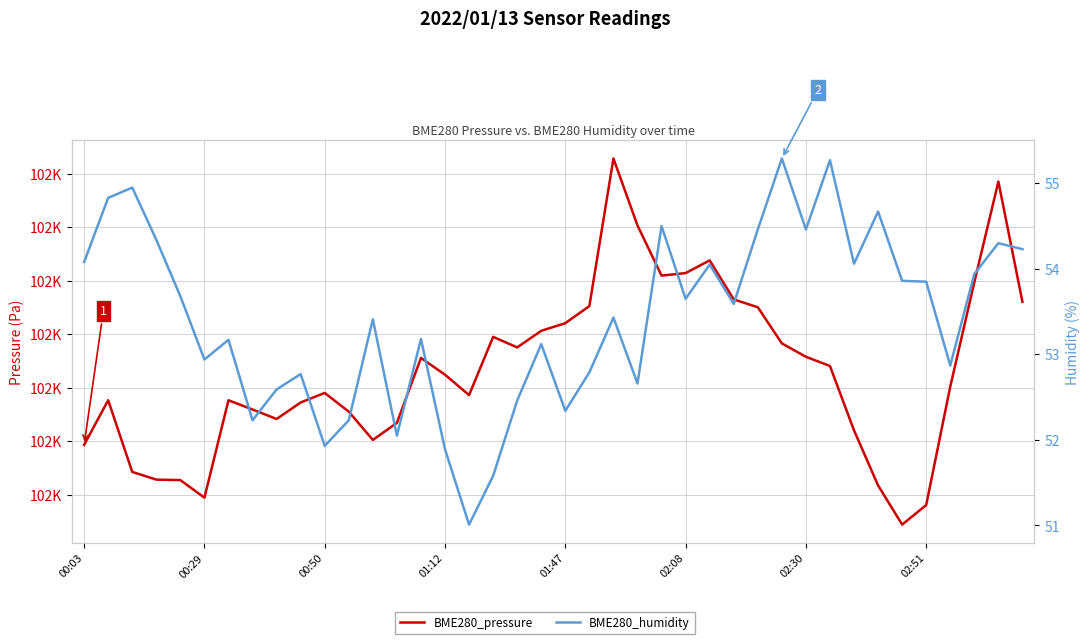

What value does the BME280_pressure series have at 00:29?

101789.5